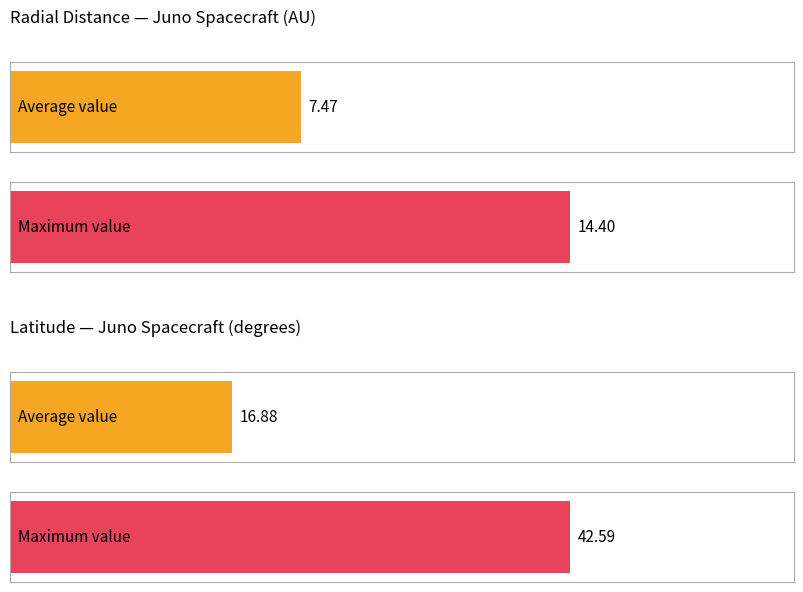

Does the chart contain stacked bars?

No